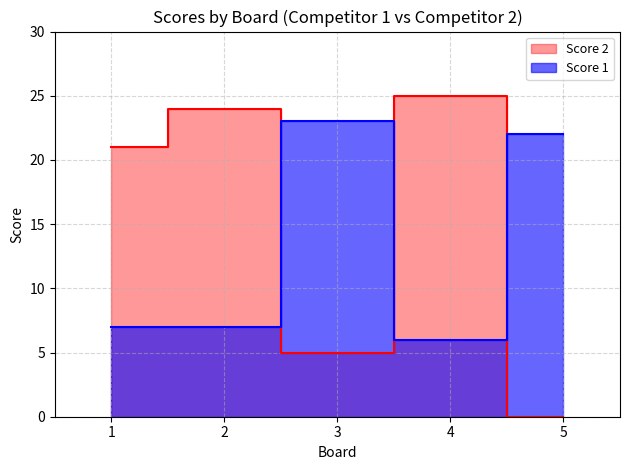

Where is Score 1 nearest to the value 14?

1